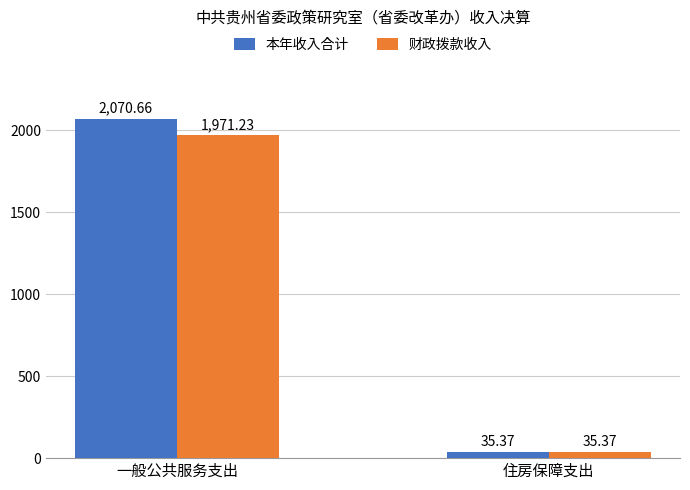

How many data points in 财政拨款收入 are less than 1971?

1